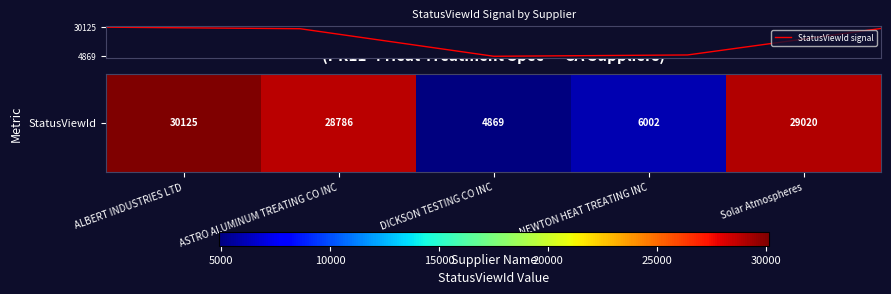

What is the smallest value displayed?

4869